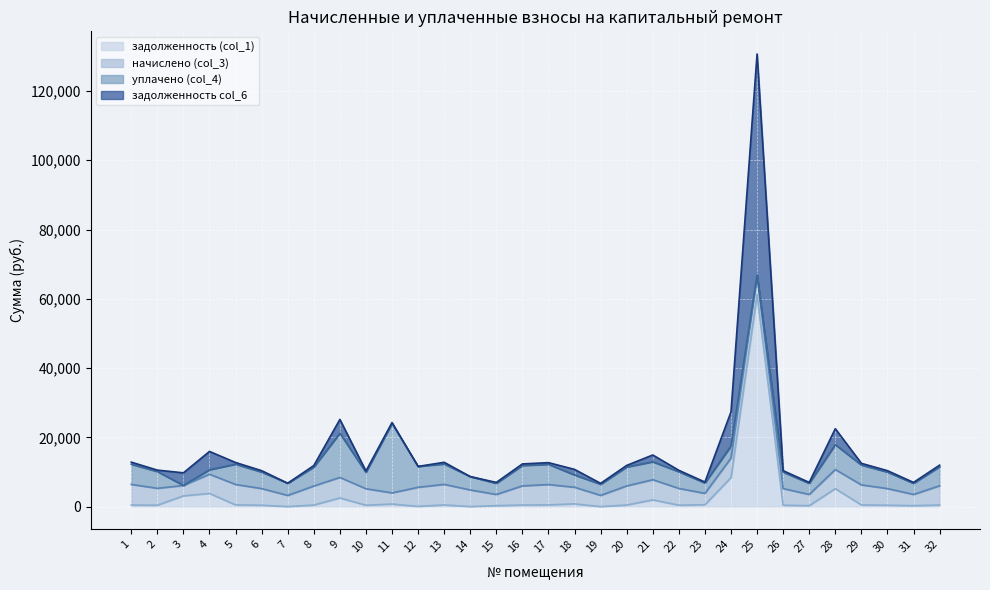

Between 4 and 13, which series saw the biggest shift?

задолженность (col_1)